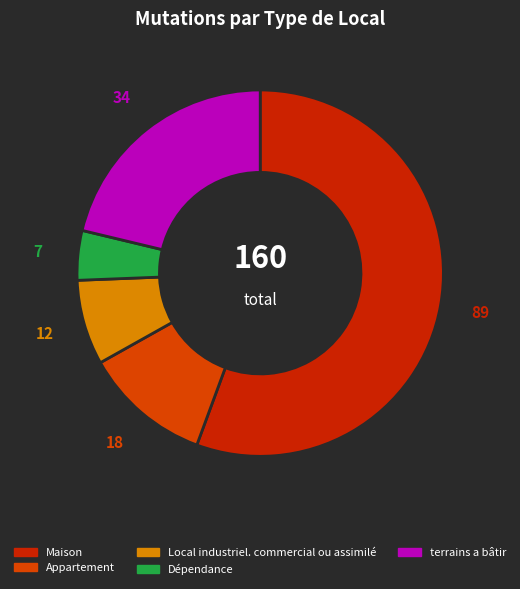

What percentage is the Local industriel. commercial ou assimilé slice, to the nearest percent?

8%